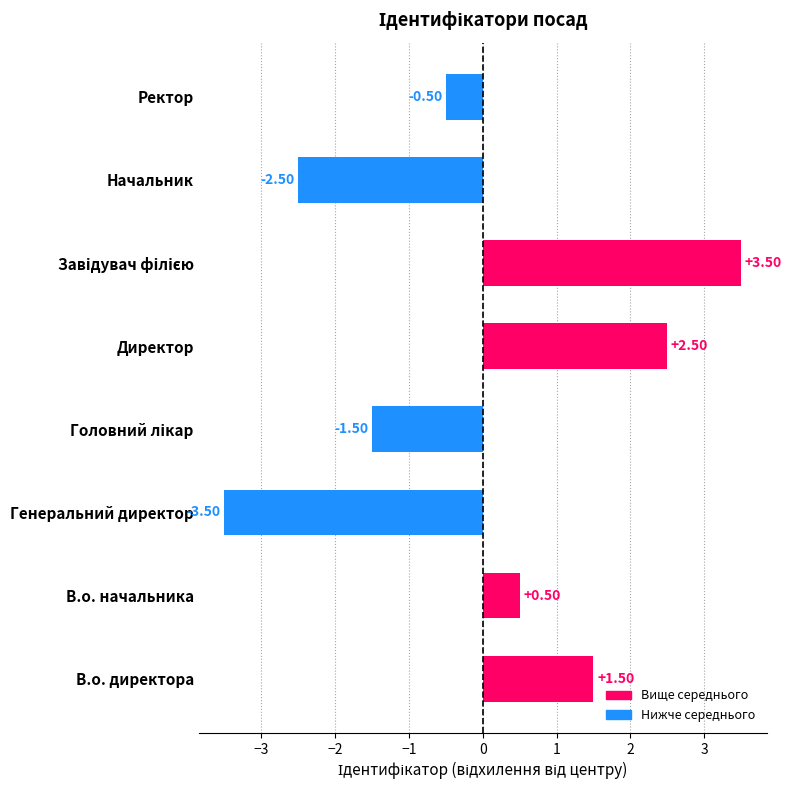

Does the chart contain any negative values?

Yes